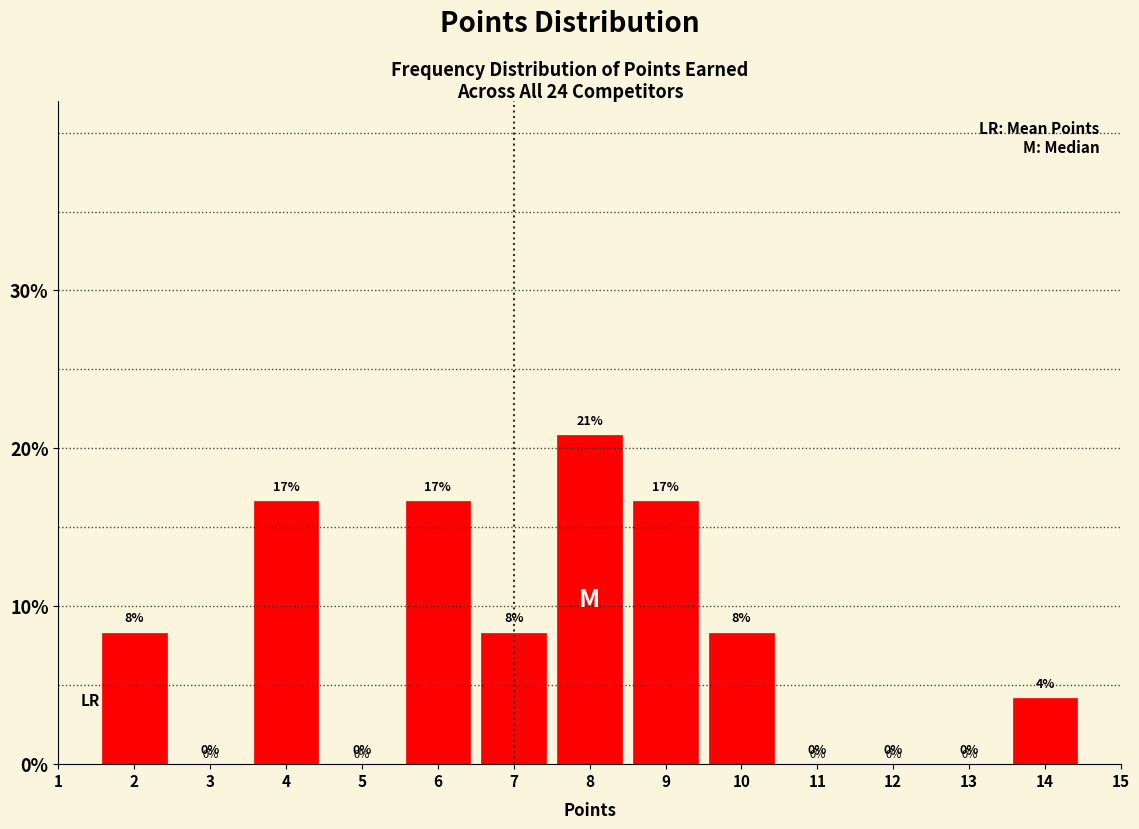

The value at 7 is 2.2. True or false?

False